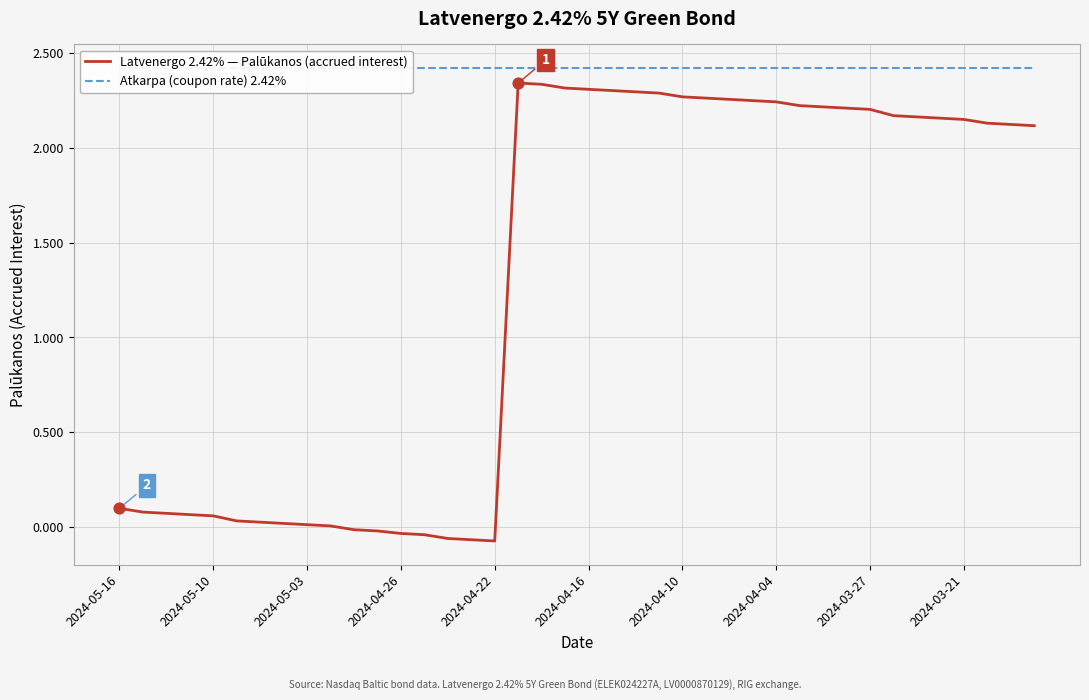

Is the value of Atkarpa (coupon rate) 2.42% at 25 greater than the value of Latvenergo 2.42% — Palūkanos (accrued interest) at 10?

Yes